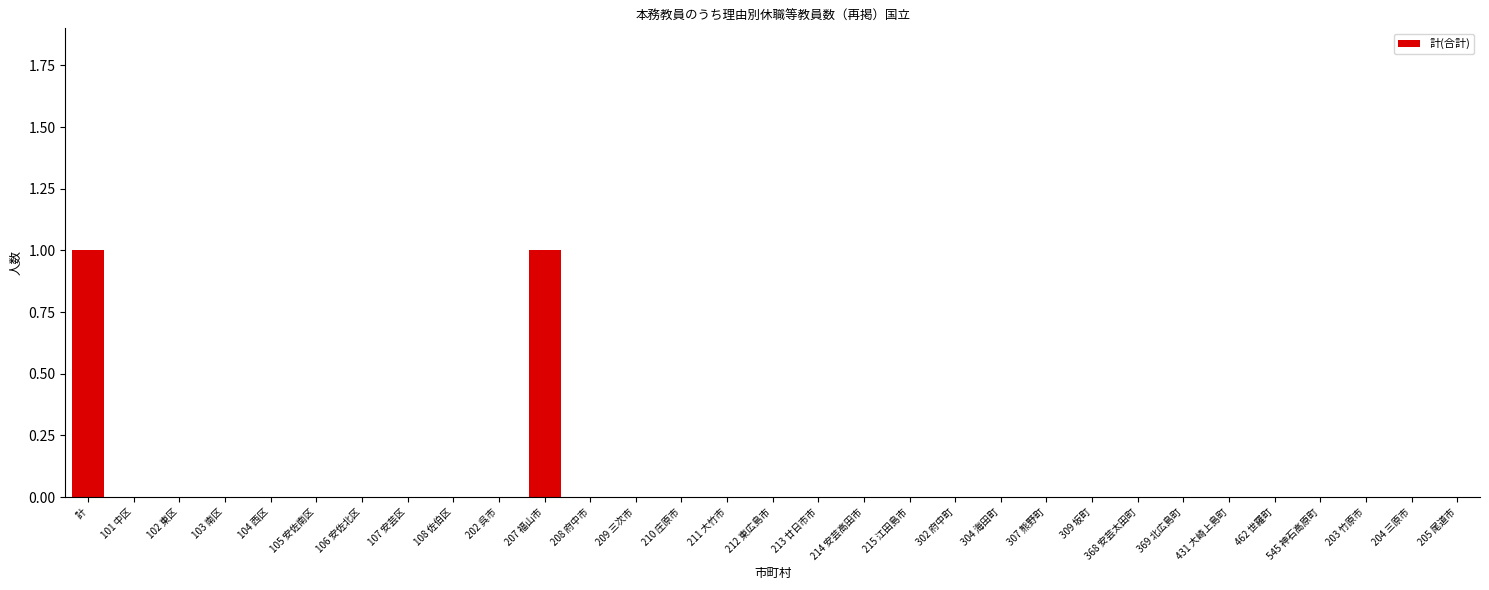

Between 207 福山市 and 210 庄原市, which is larger?

207 福山市